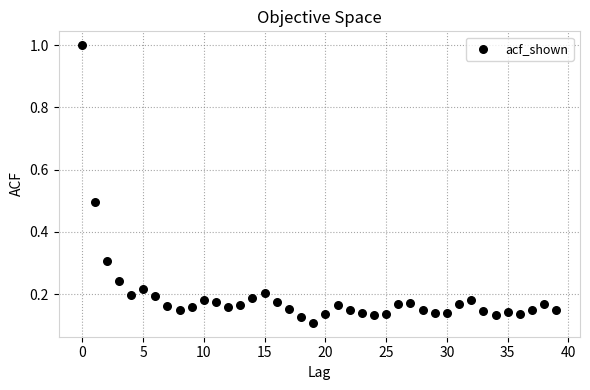

What is the range of Y values (max minus min)?

0.9